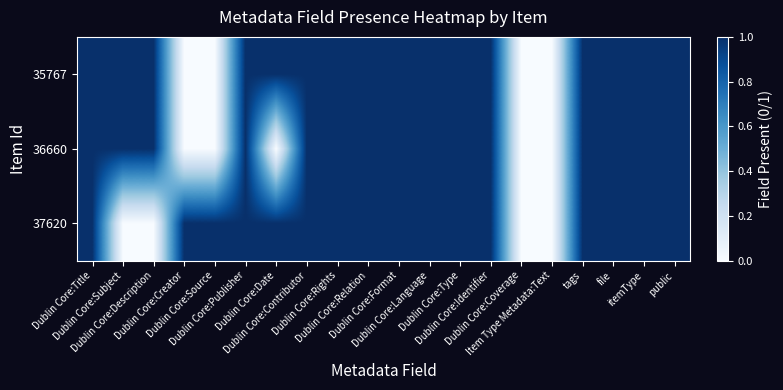

Which label corresponds to the largest value in the chart?

Dublin Core:Title